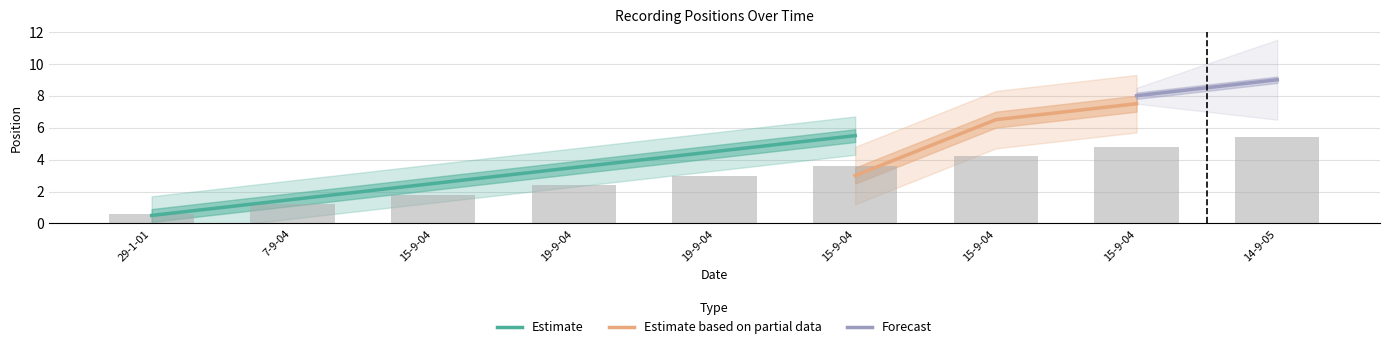

Are the bars grouped side by side (vs. stacked)?

No